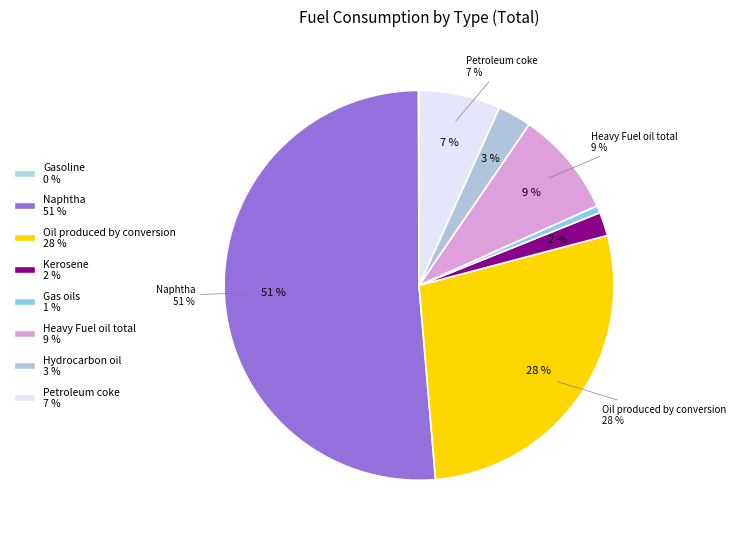

Is Naphtha the majority of the pie?

Yes